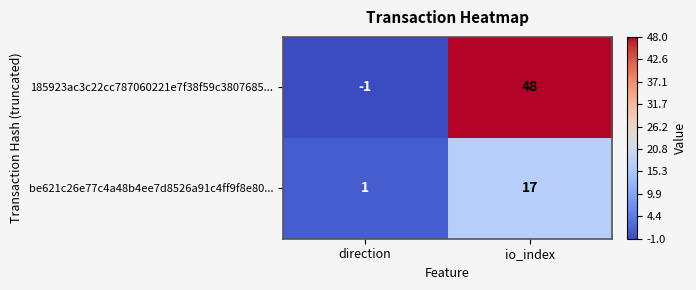

The be621c26e77c4a48b4ee7d8526a91c4ff9f8e80... series shows 2 at direction. True or false?

False